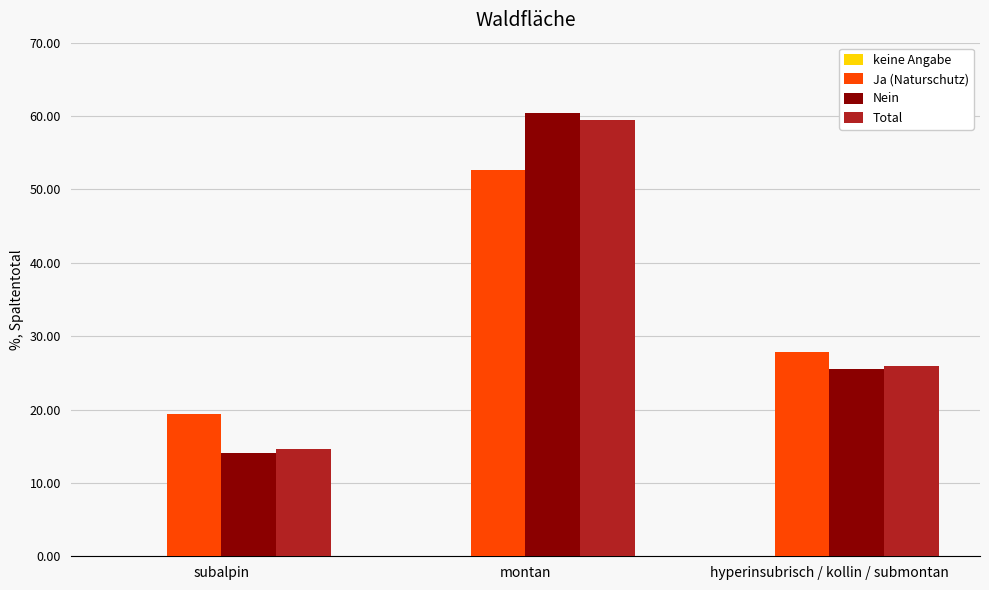

List the labels in order of Nein value, smallest first.

subalpin, hyperinsubrisch / kollin / submontan, montan